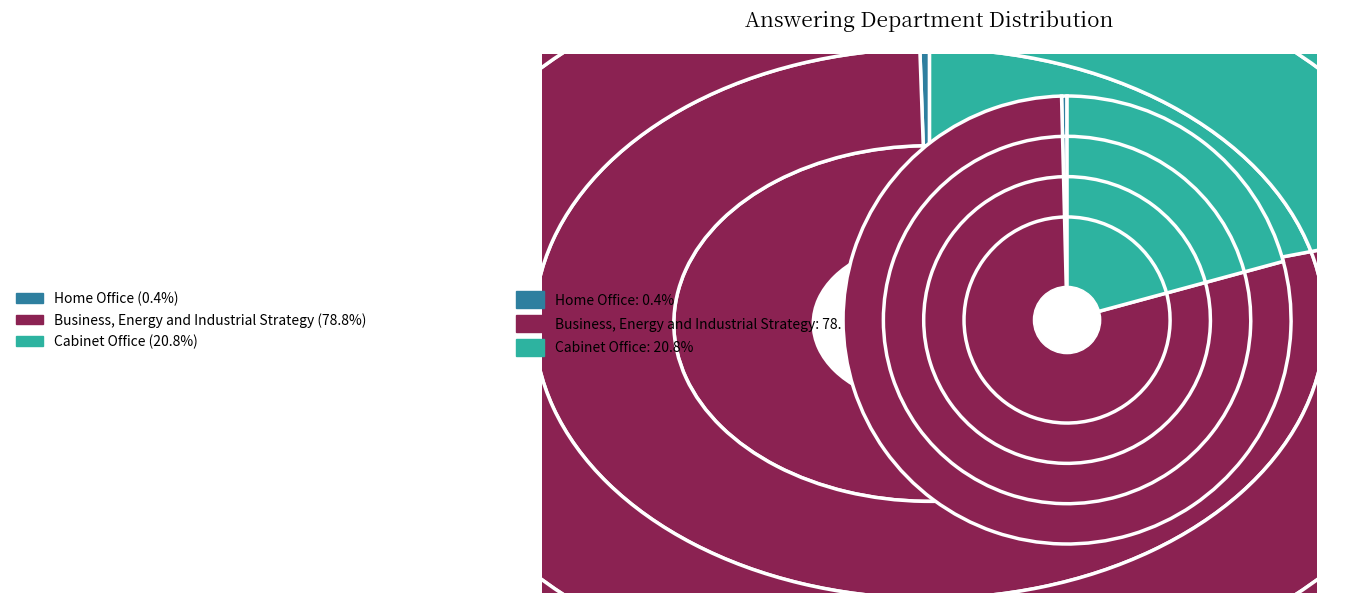

What portion of the pie excludes Business, Energy and Industrial Strategy?

21.2%